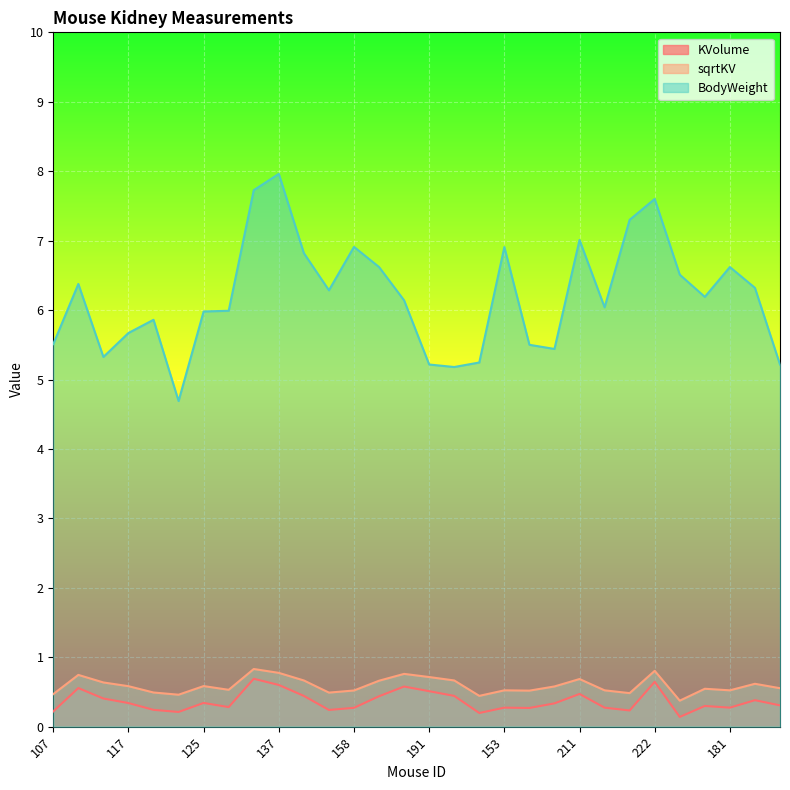

Which series has the largest range (max minus min)?

BodyWeight